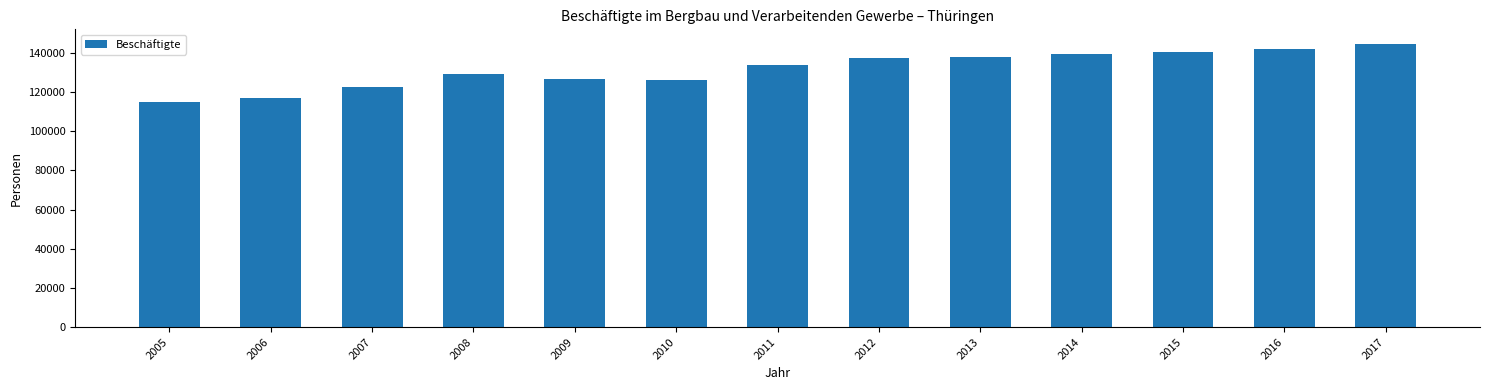

The value at 2013 is 58411.0. True or false?

False